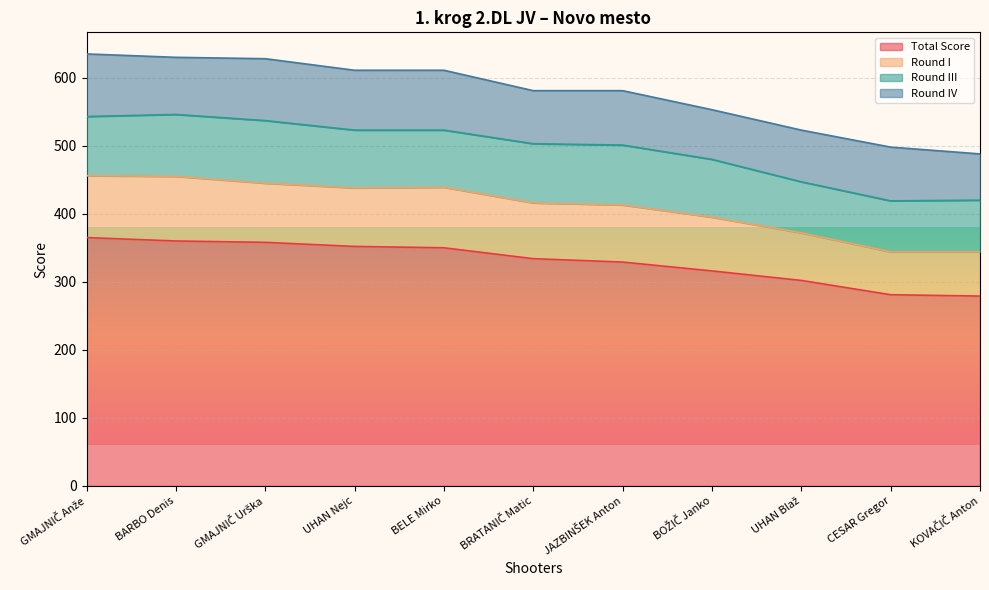

True or false: Round I and Total Score intersect in this chart.

False